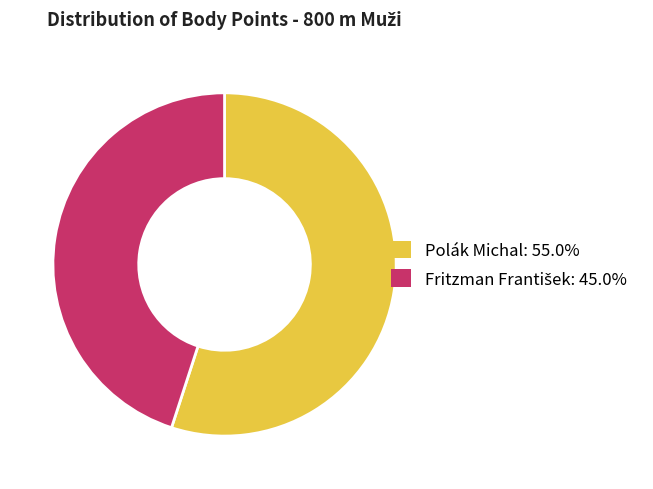

Which category has the biggest portion of the pie?

Polák Michal